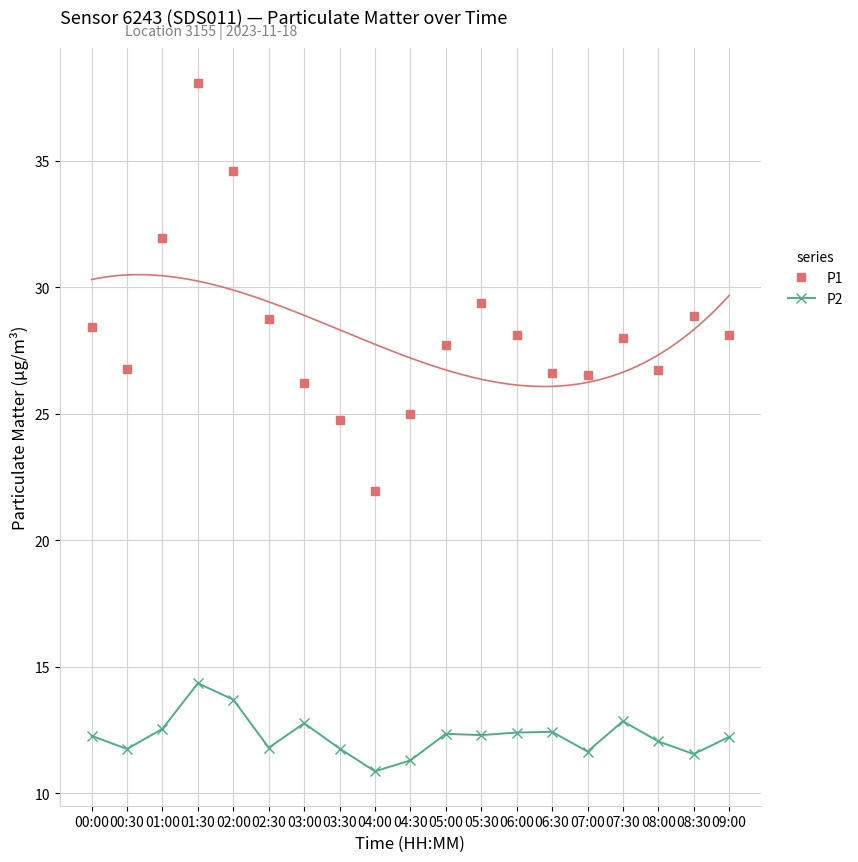

What is the average value of the P1 series?

28.2